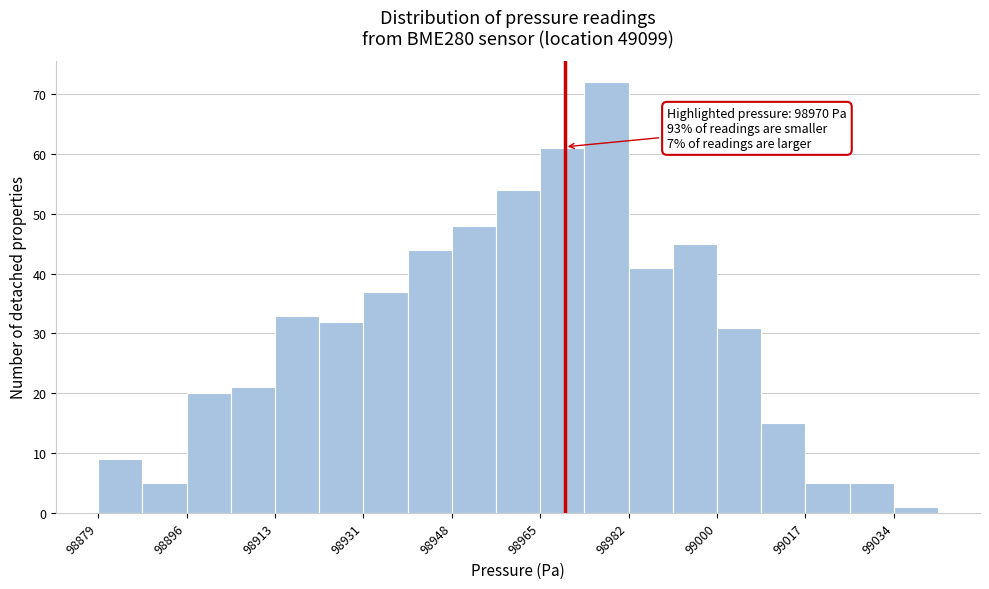

Which range on the x-axis has the tallest bar?

98974 to 98982